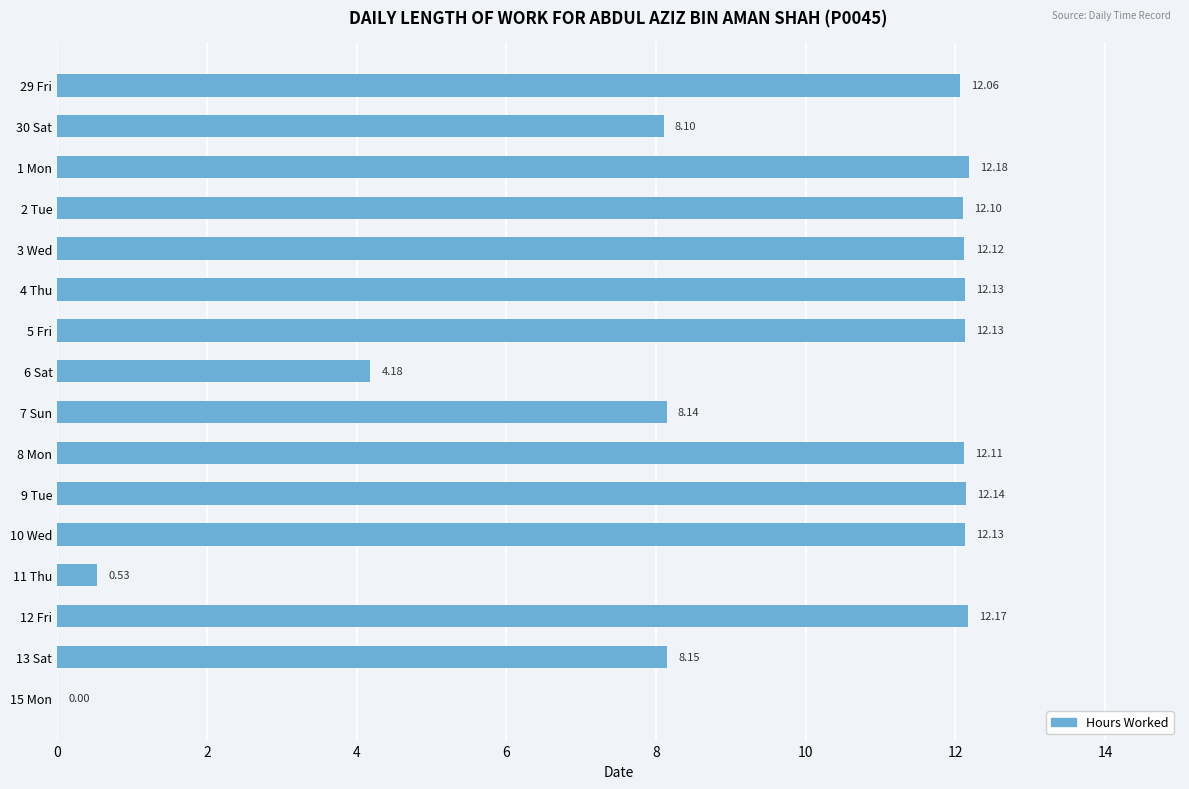

What is the maximum value shown in the chart?

12.2